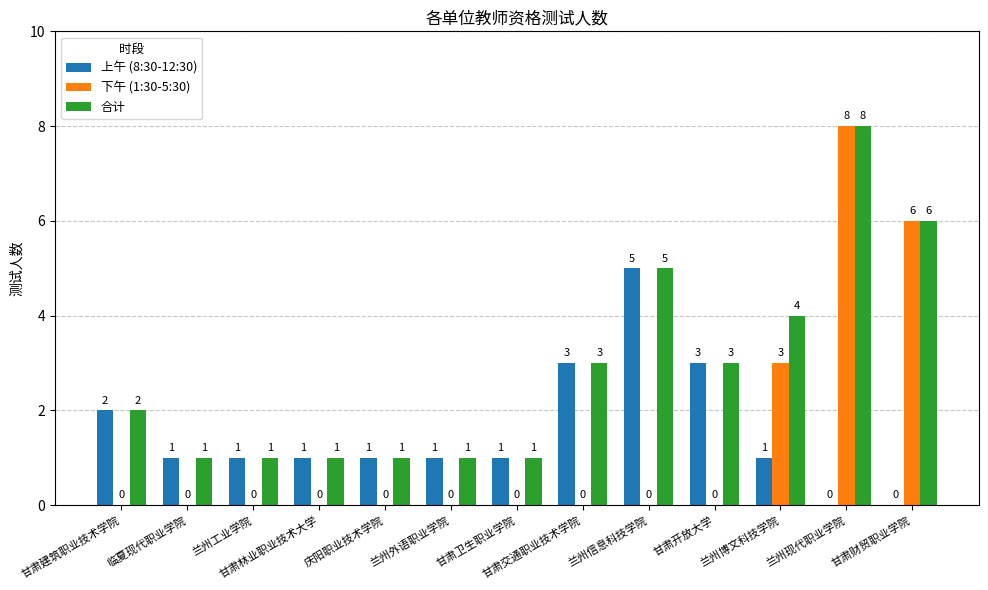

Where is 下午 (1:30-5:30) nearest to the value 4?

兰州博文科技学院